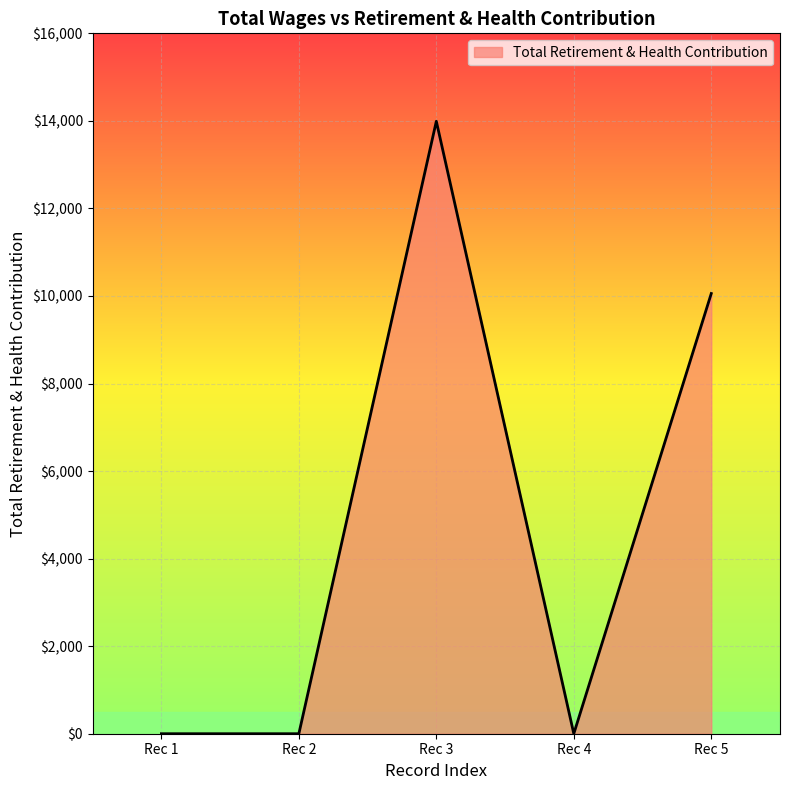

Where is the data nearest to the value 6995?

Rec 5